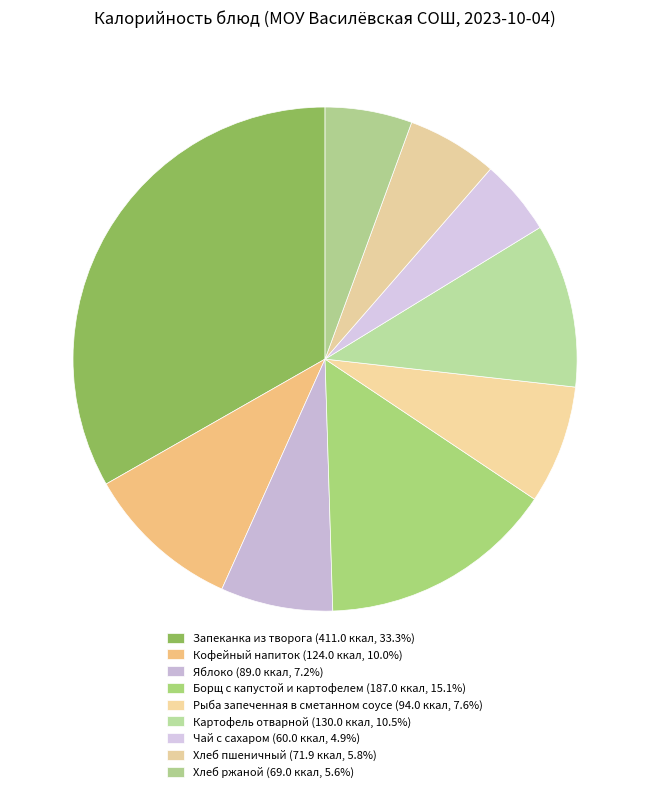

To the nearest percent, what percentage of the pie is Рыба запеченная в сметанном соусе?

8%